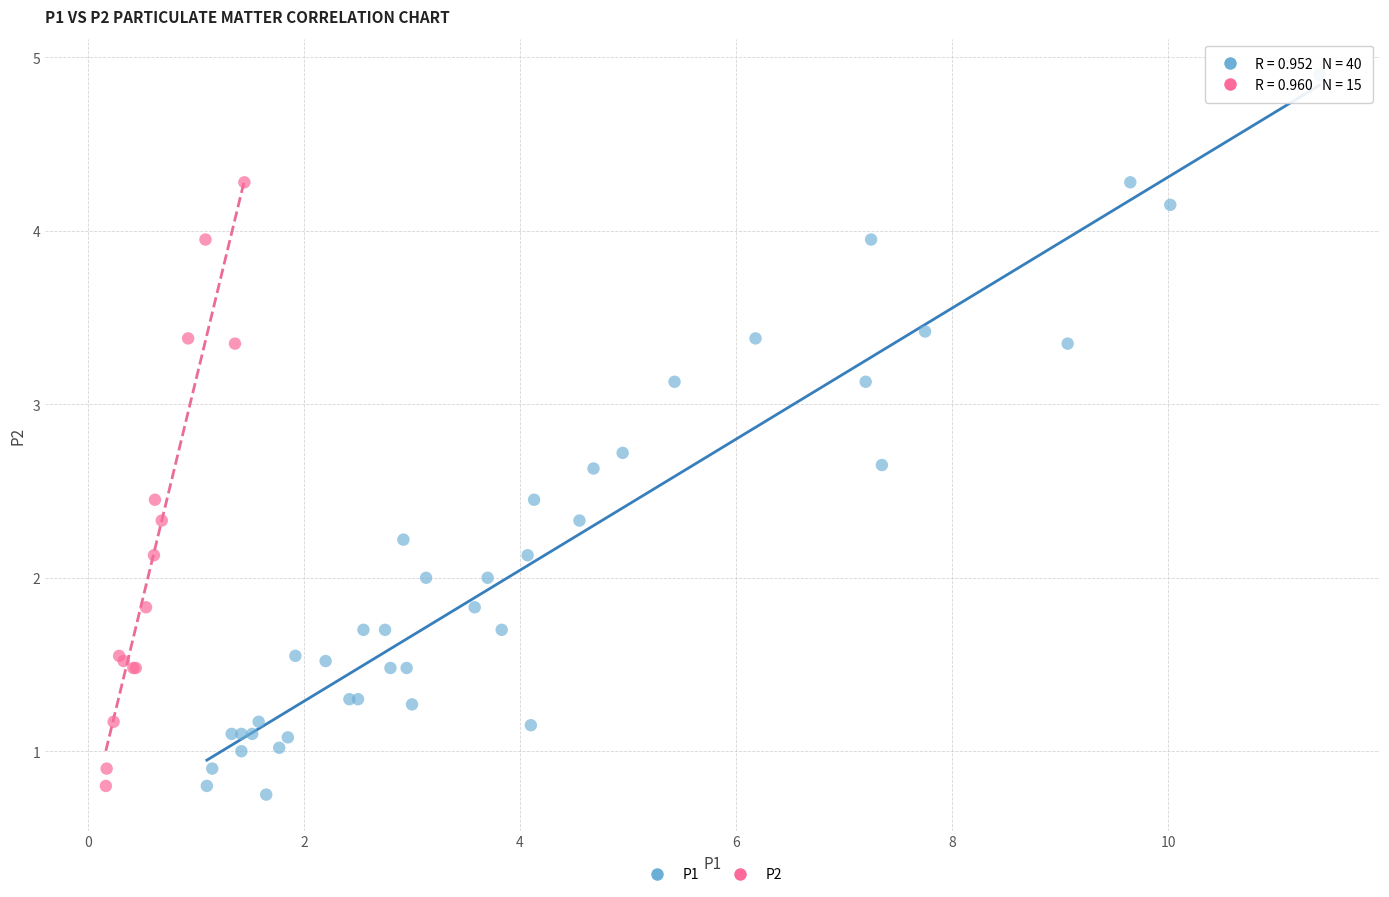

Which series reaches the maximum Y coordinate?

P1